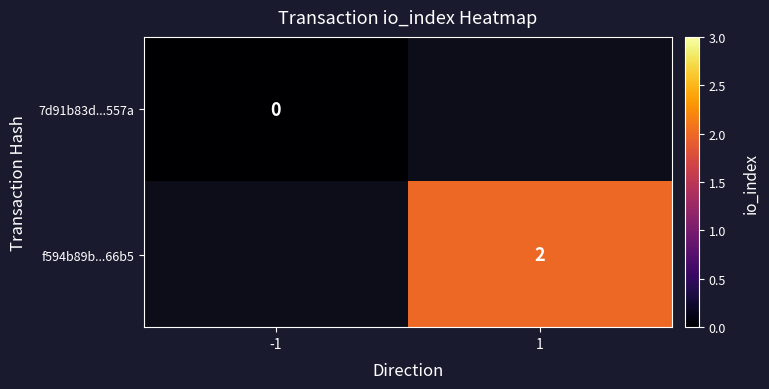

Is the value of 7d91b83d...557a at -1 greater than the value of f594b89b...66b5 at 1?

No